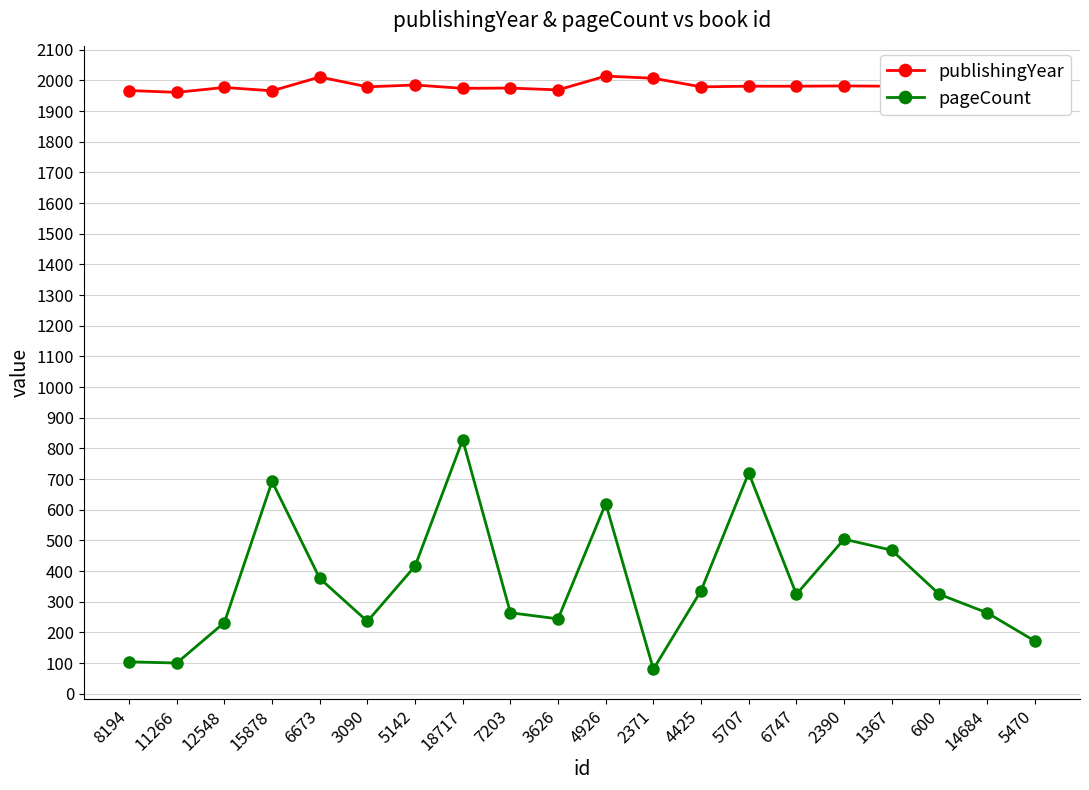

True or false: pageCount and publishingYear cross at least once.

False